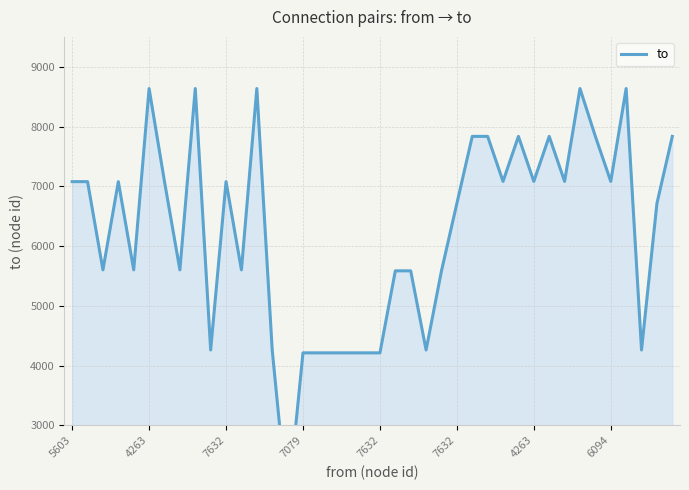

At which category does the chart reach its minimum across all series?

14